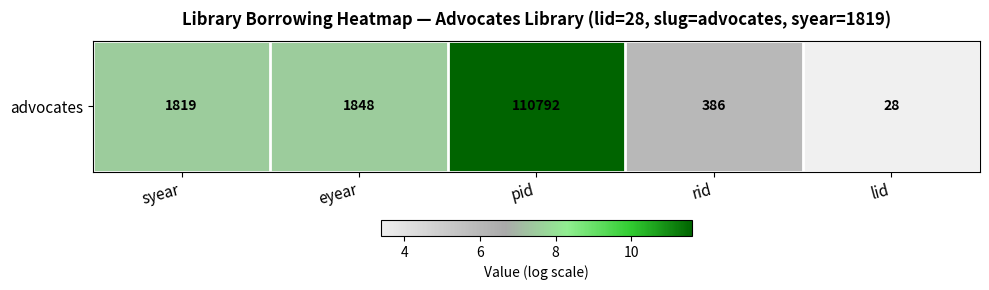

What is the change in value from eyear to rid?

-1.6